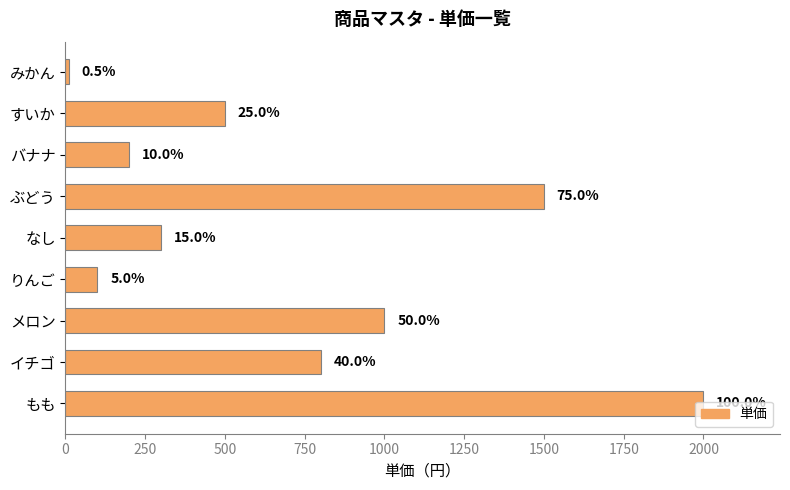

What is the difference between the maximum and second lowest values?

1900